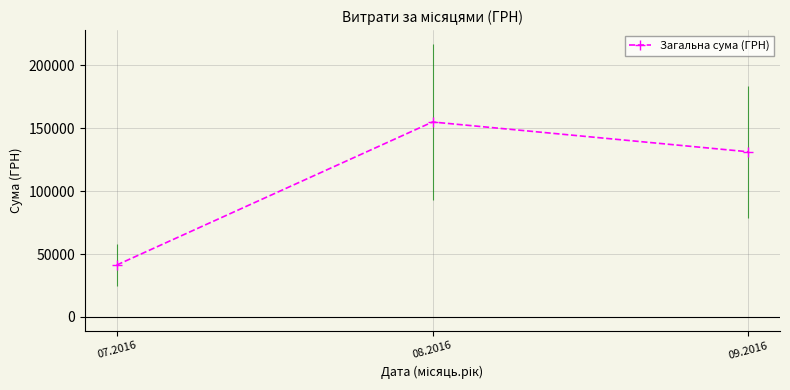

How many values exceed 131329?

2